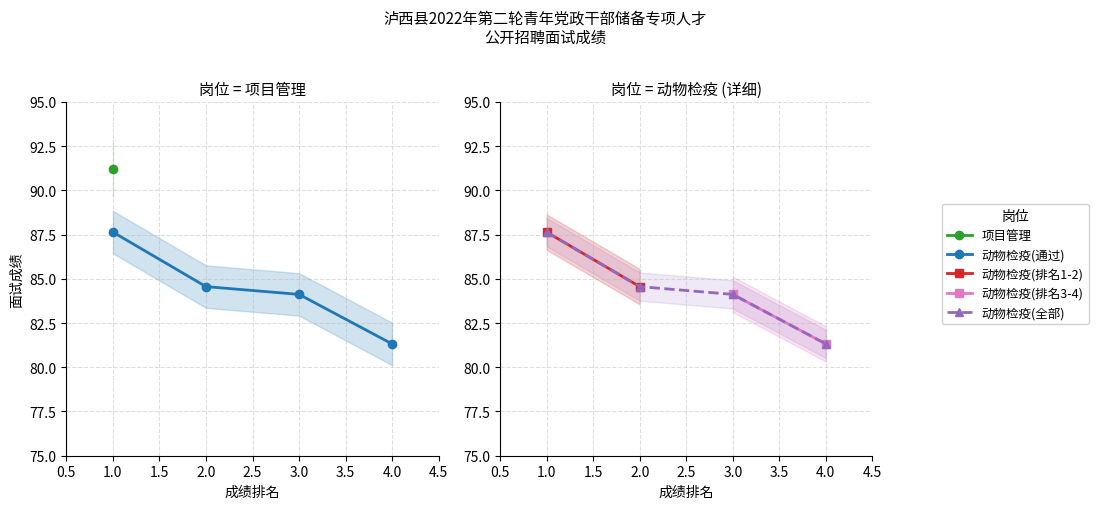

What is the difference between the maximum and minimum values?

6.3